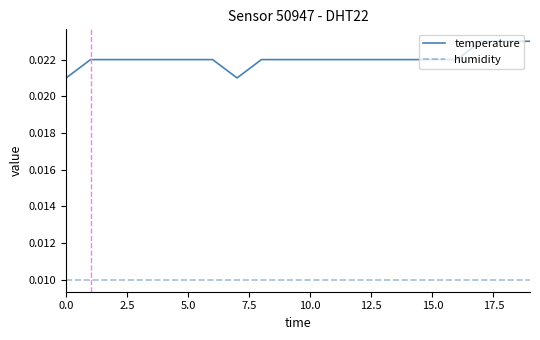

Which series has the widest spread of values?

temperature